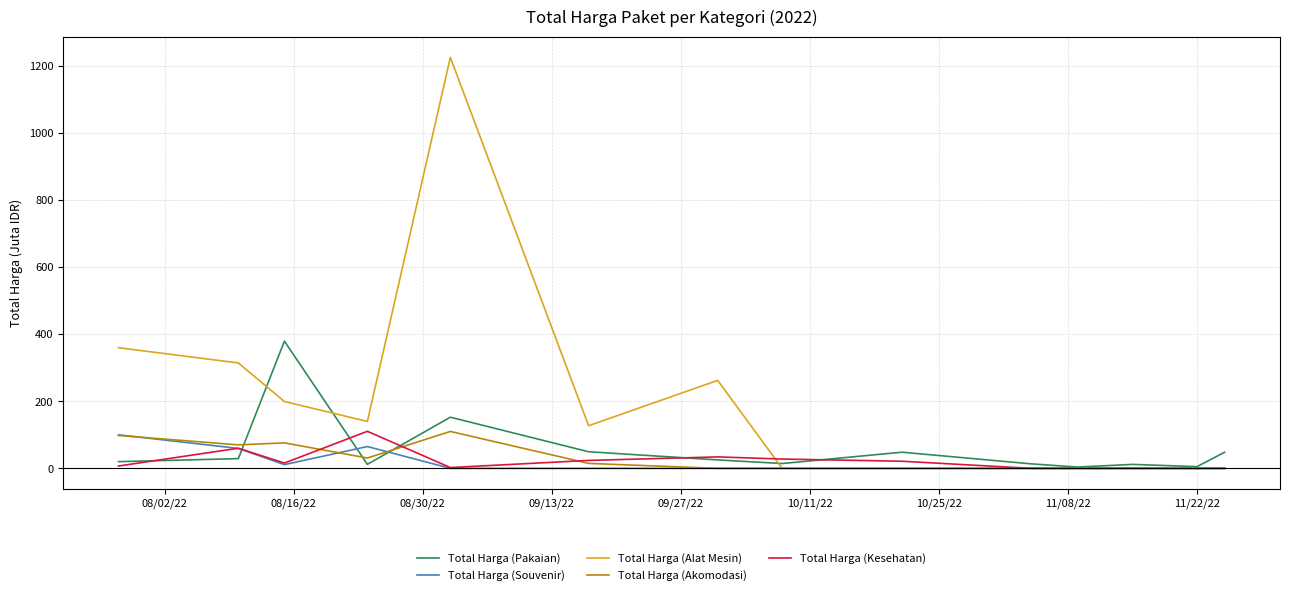

What is the maximum value for Total Harga (Alat Mesin)?

1224.7